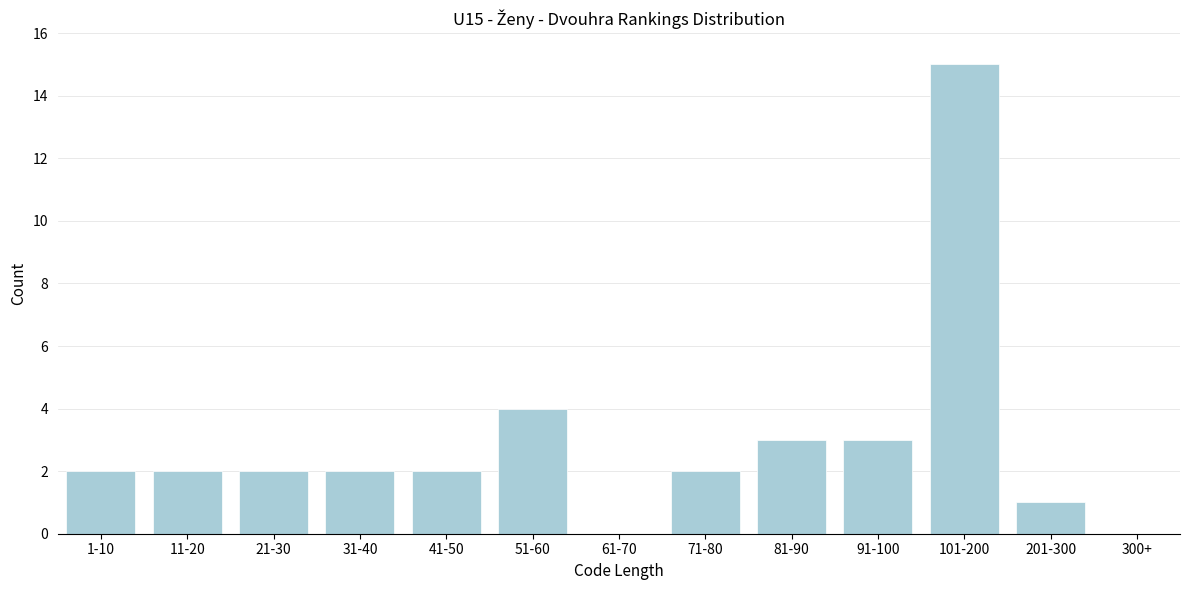

Reading right to left, extract all data points from this chart.

300+=0	201-300=1	101-200=15	91-100=3	81-90=3	71-80=2	61-70=0	51-60=4	41-50=2	31-40=2	21-30=2	11-20=2	1-10=2